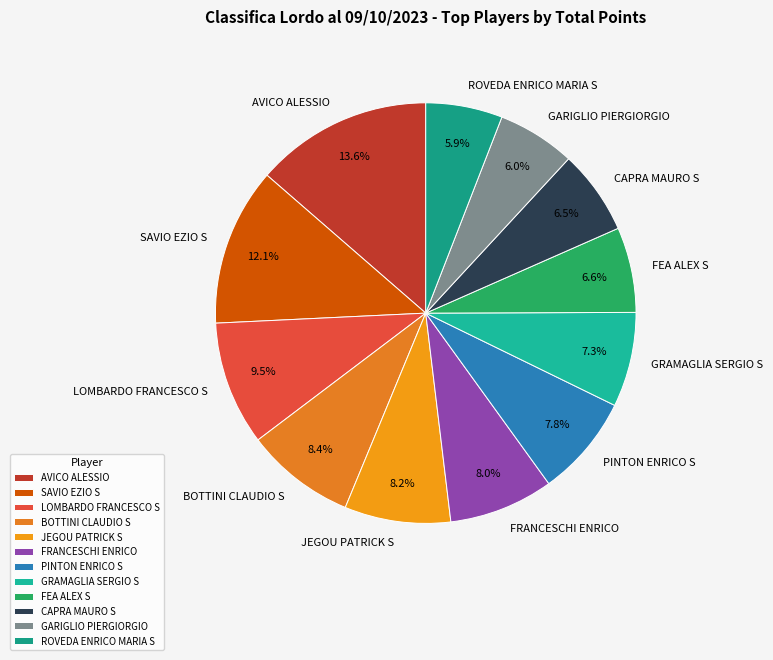

To the nearest percent, what portion does GRAMAGLIA SERGIO S represent?

7%